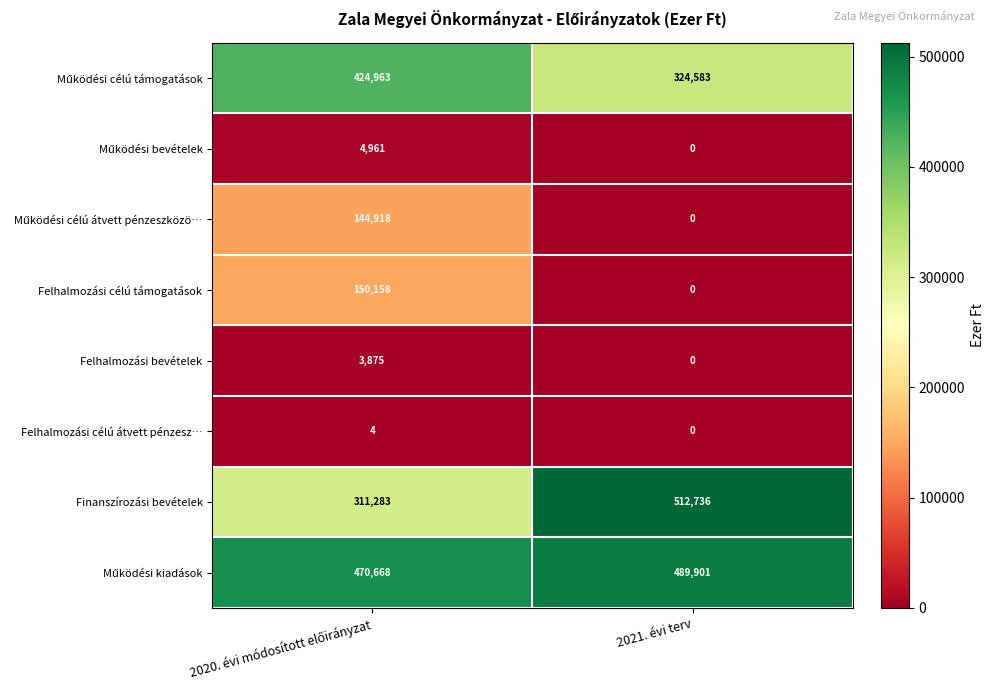

Which label corresponds to the smallest value in the chart?

2021. évi terv